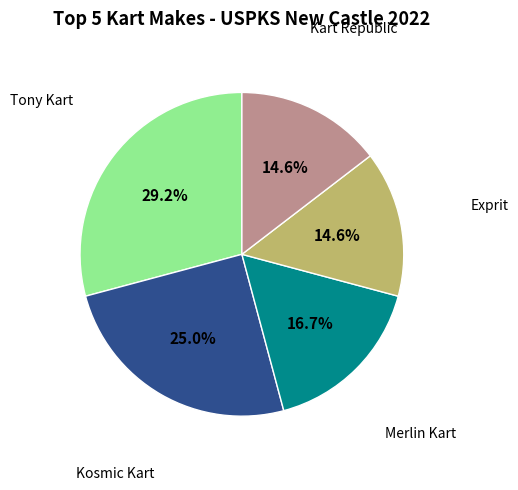

What percentage do Merlin Kart and Kosmic Kart together represent?

41.7%